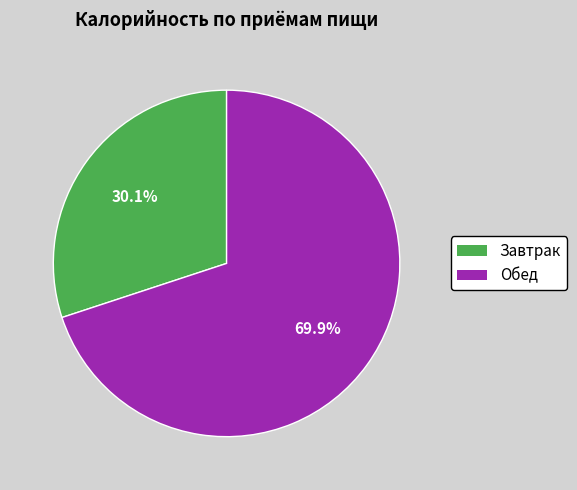

To the nearest percent, what is the combined percentage of Завтрак and Обед?

100%